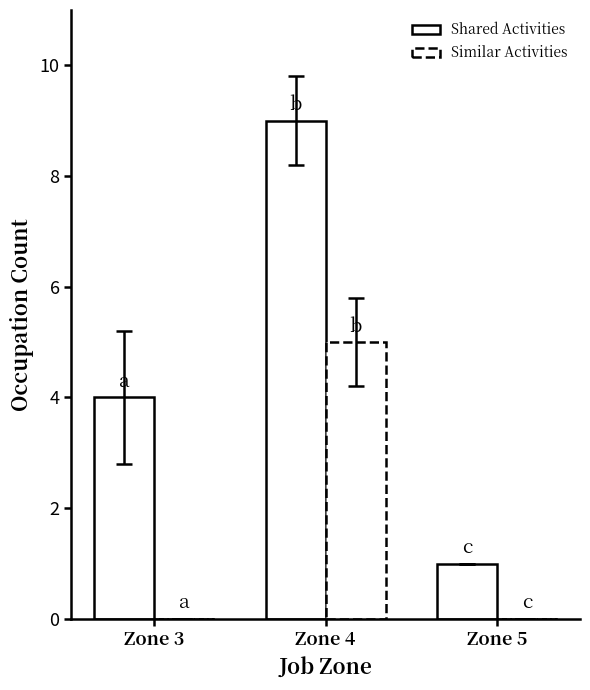

How many categories are shown in the chart?

3